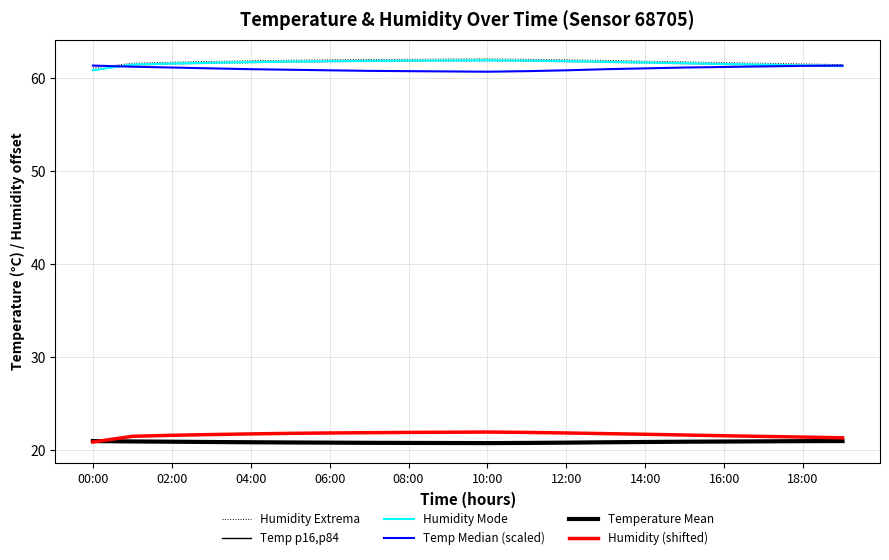

At how many categories does at least one series exceed 46?

20